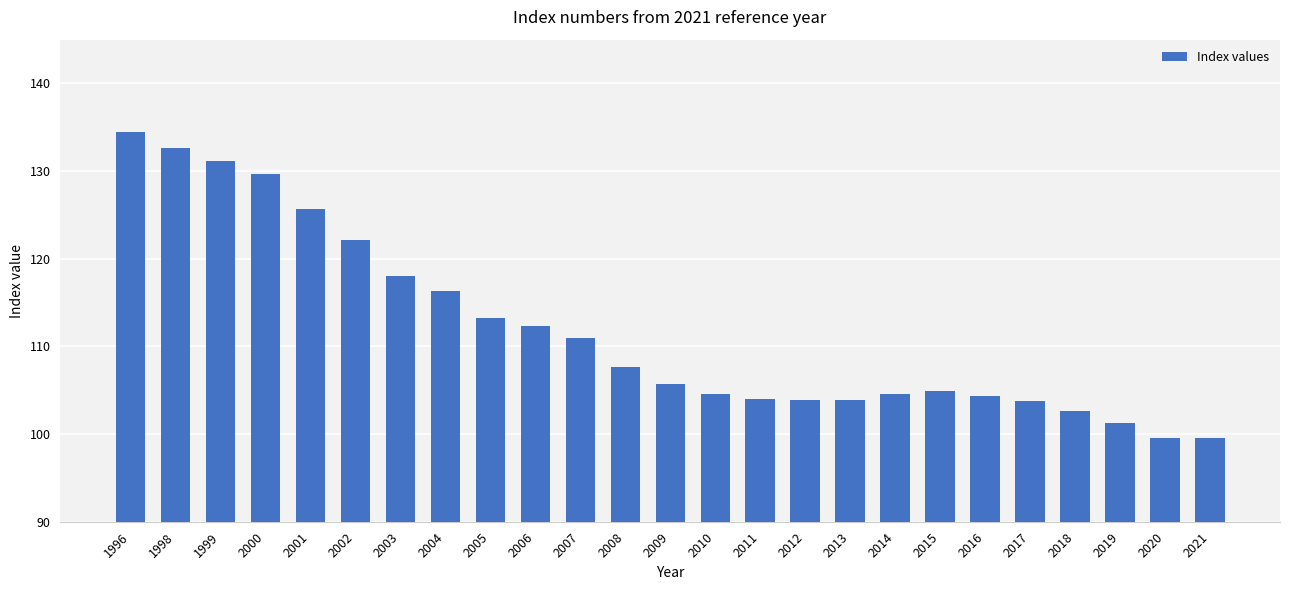

What is the value of the 8th bar from the left?

116.3